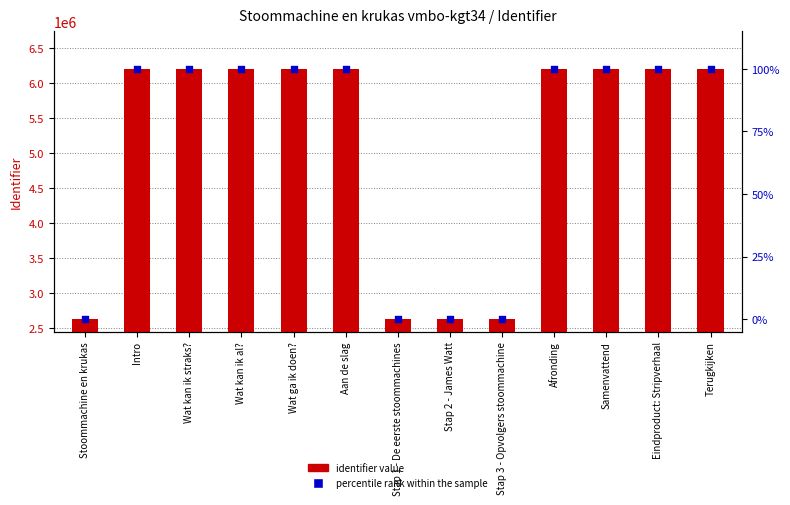

Which series reaches the minimum Y coordinate?

percentile rank within the sample